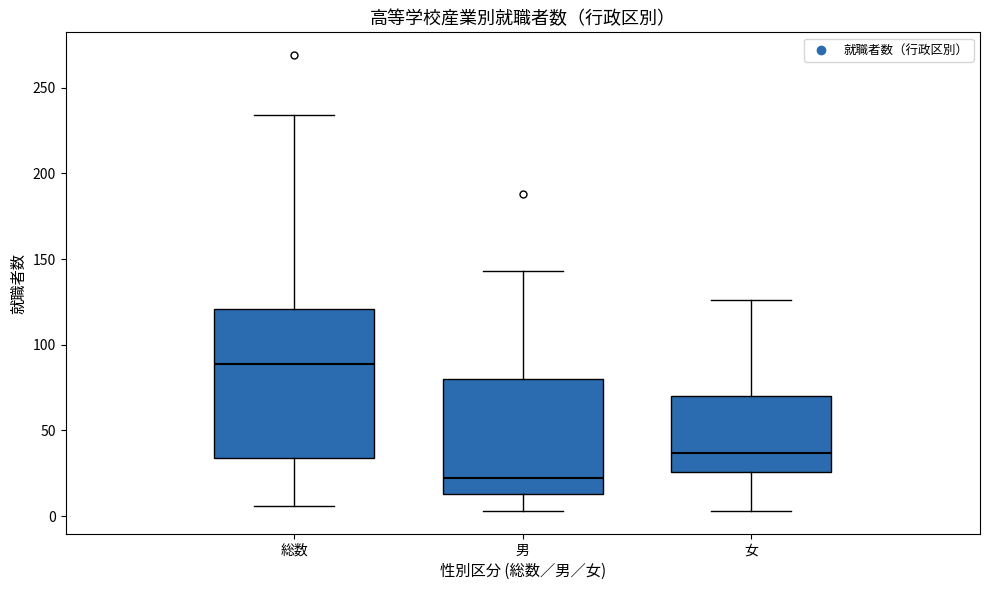

Where does the upper whisker of the box for 女 end on the y-axis? The values are not printed on the chart, so give them approximately, as read against the axis.

125